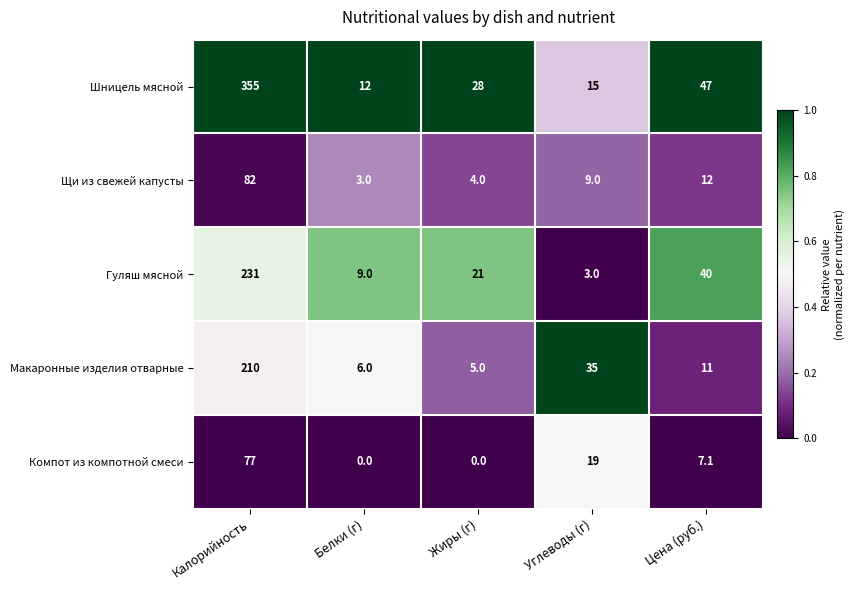

Reading left to right, list all the values displayed in this chart.

Шницель мясной: 355.0	12.0	28.0	15.0	47.0
Щи из свежей капусты: 82.0	3.0	4.0	9.0	12.0
Гуляш мясной: 231.0	9.0	21.0	3.0	40.0
Макаронные изделия отварные: 210.0	6.0	5.0	35.0	11.0
Компот из компотной смеси: 77.0	0.0	0.0	19.0	7.1